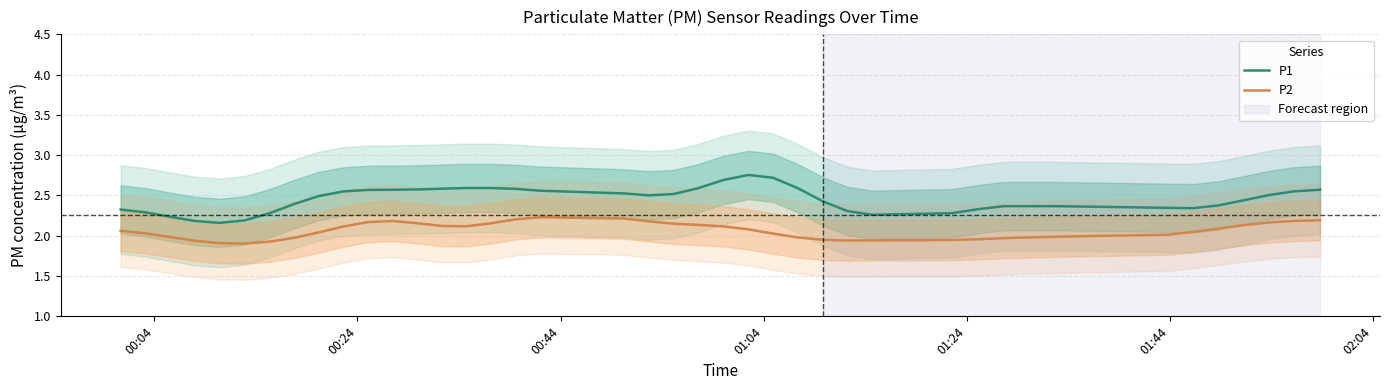

True or false: P2 and P1 intersect in this chart.

False